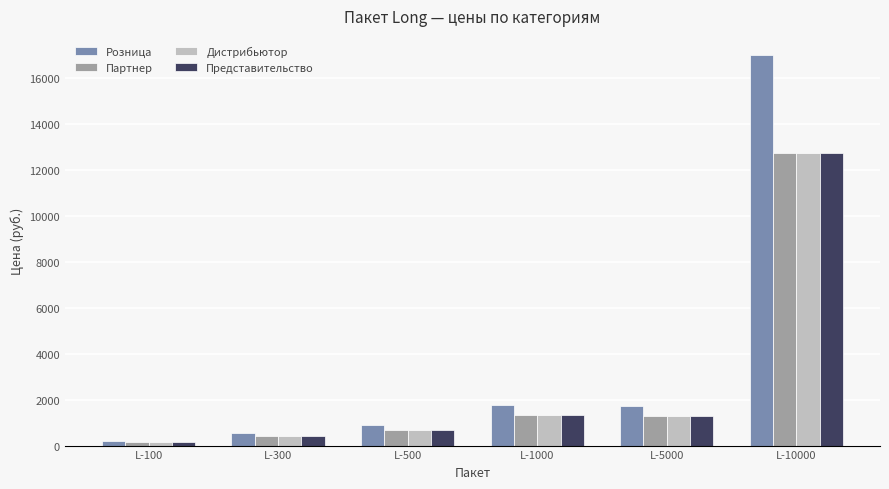

What is the sum of all Представительство values?

16633.5